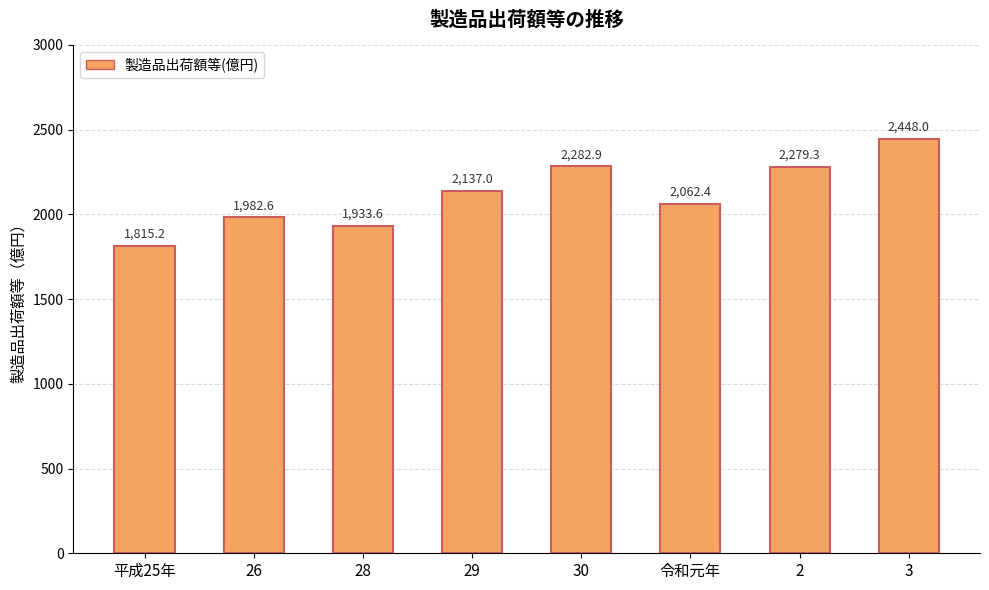

The chart shows a value of 1363.3 at 26. True or false?

False